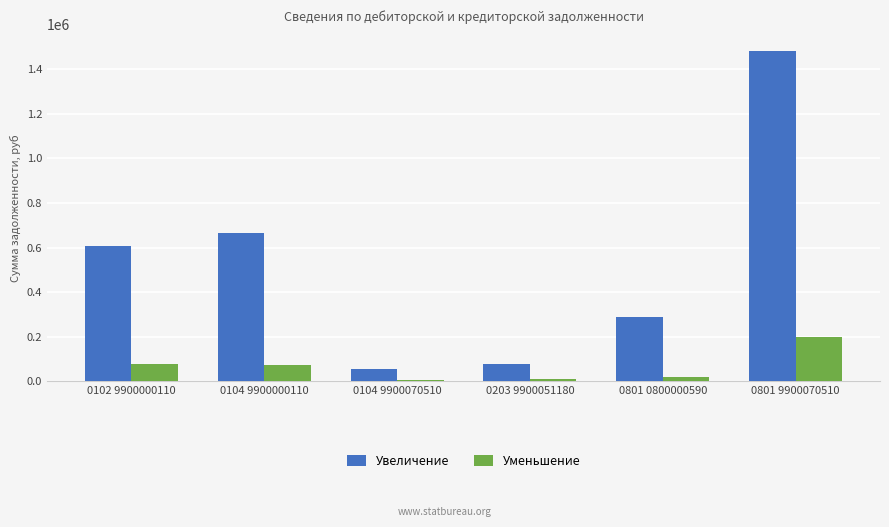

The Увеличение series shows 664827.7 at 0104 9900000110. True or false?

True